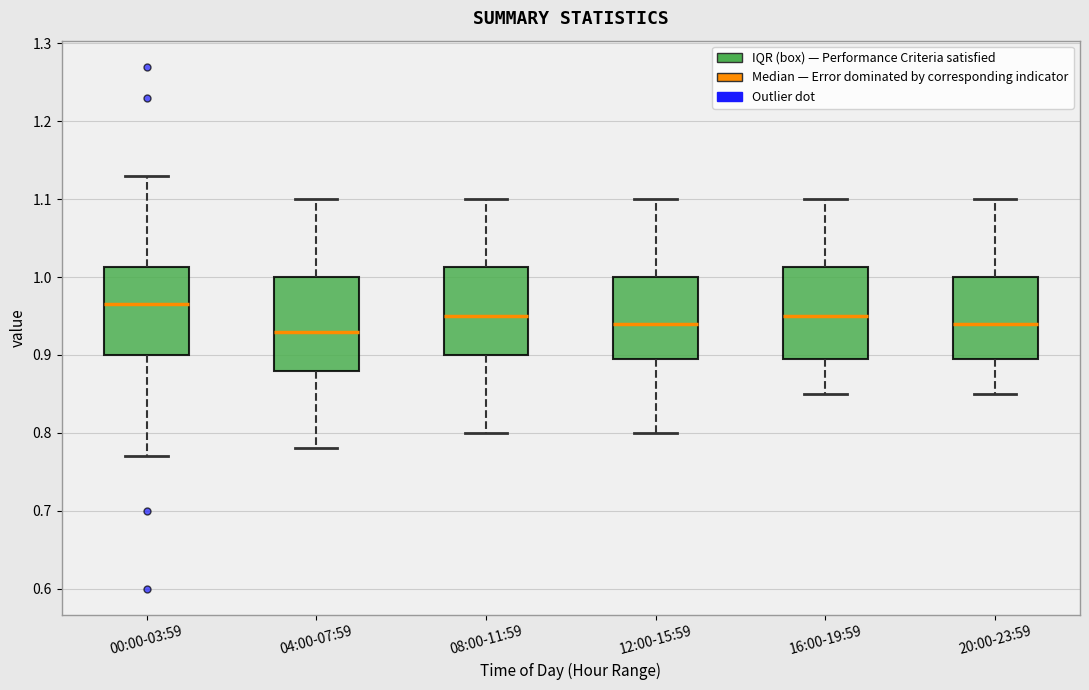

Which box has the highest median line?

00:00-03:59